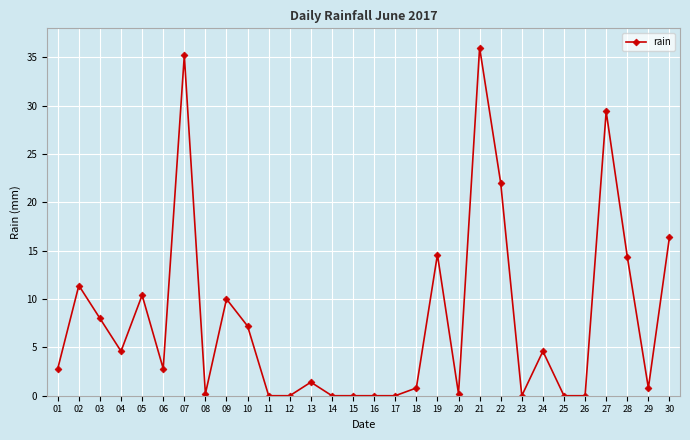

True or false: the data shows -13.1 at 14.

False